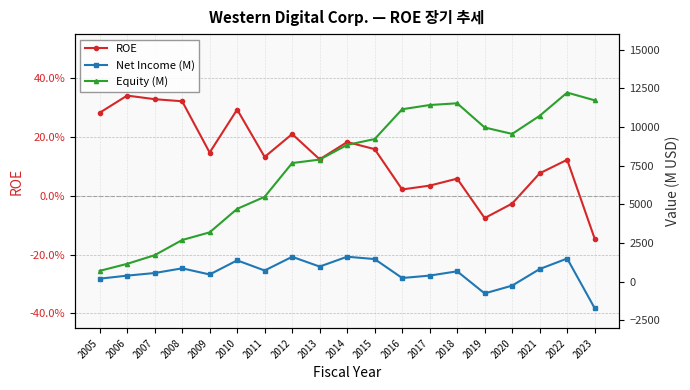

Does the chart have visible grid lines?

Yes